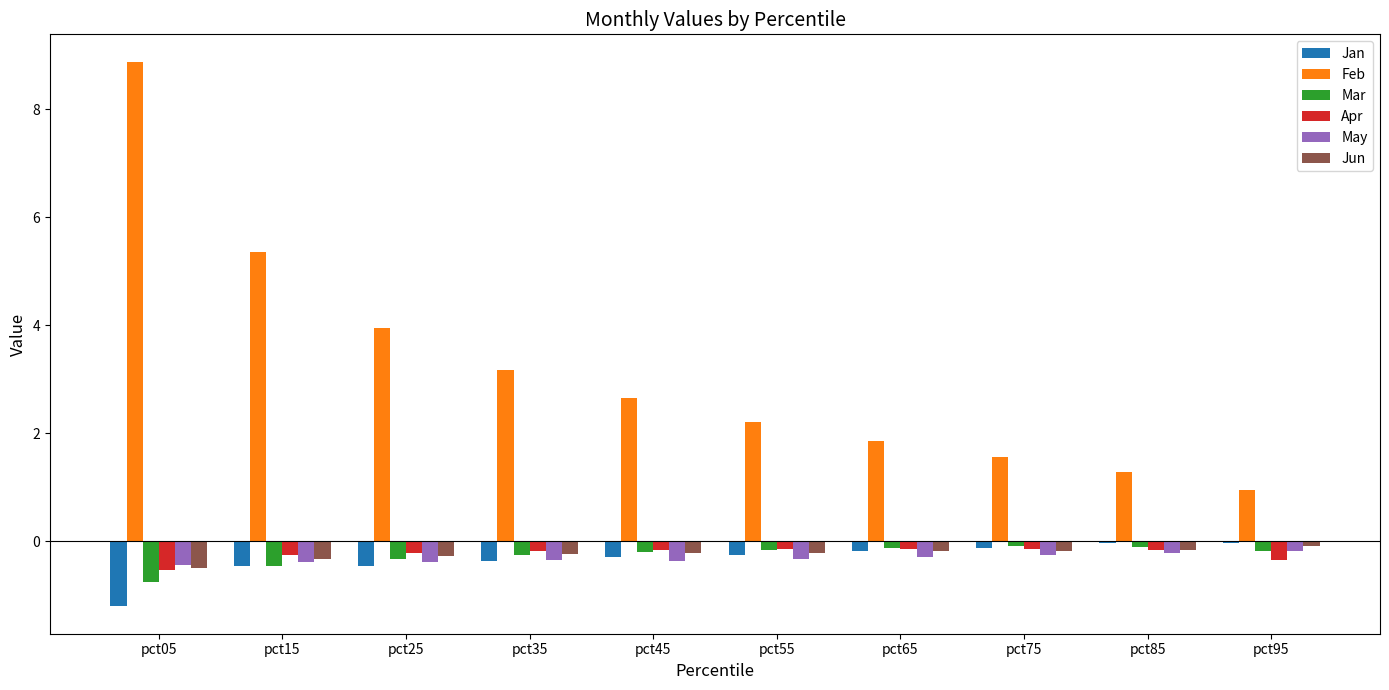

Is it true that Mar equals -0.1 at pct75?

True